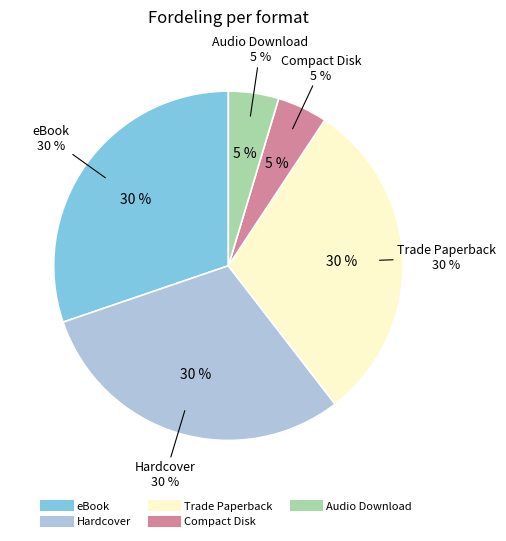

To the nearest percent, what portion does Audio Download represent?

5%